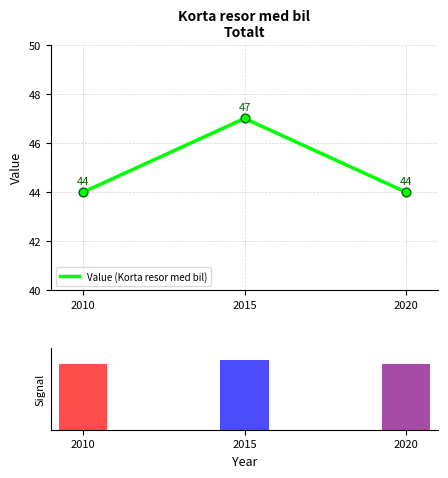

Is it true that Value (Korta resor med bil) equals 13 at 2010?

False